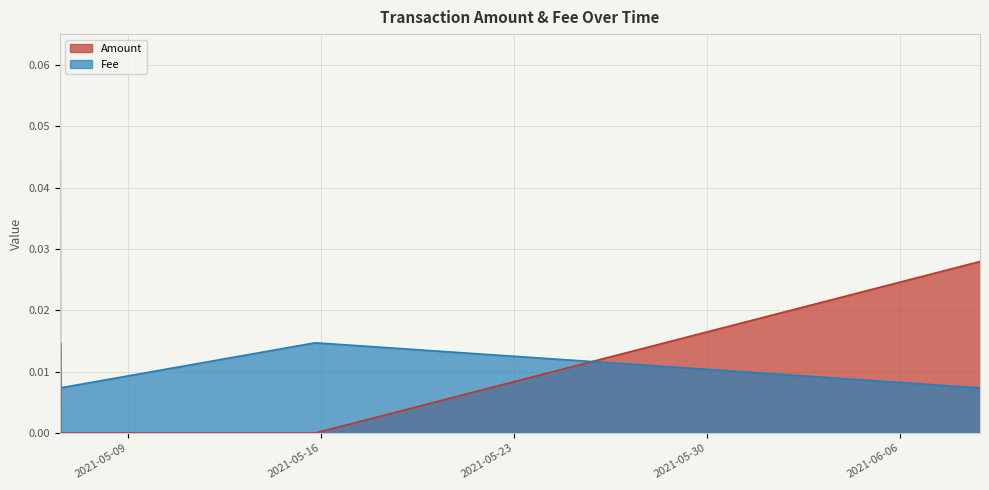

True or false: Amount has more than 1 interior local peaks.

False